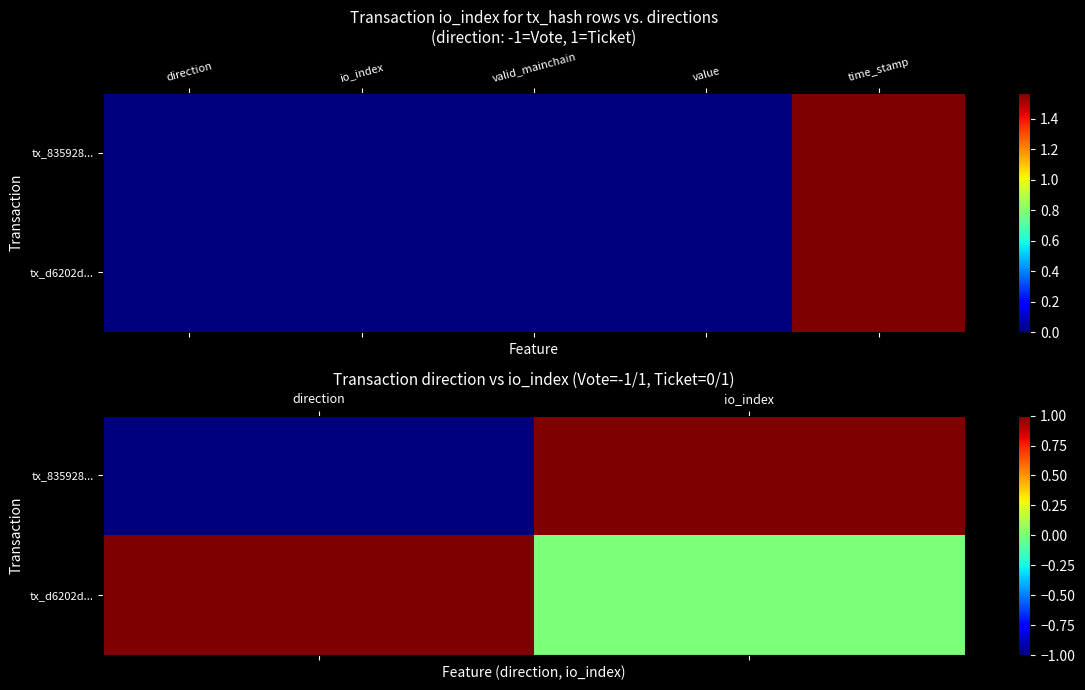

Where is tx_835928... nearest to the value 0?

direction